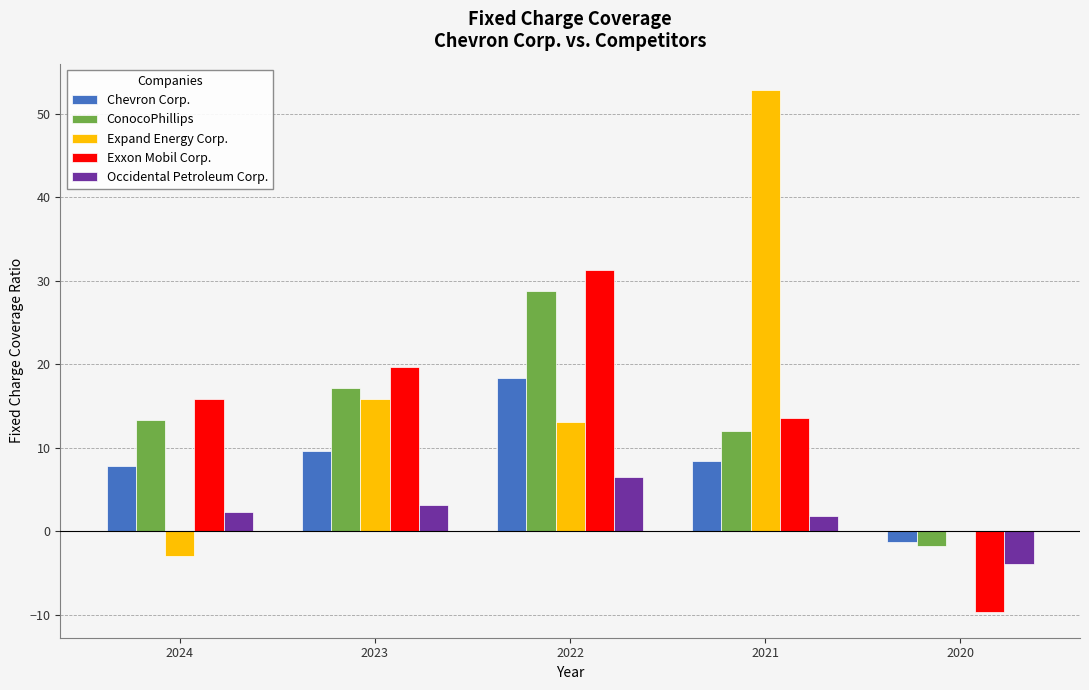

Between 2023 and 2021, which series saw the biggest shift?

Expand Energy Corp.